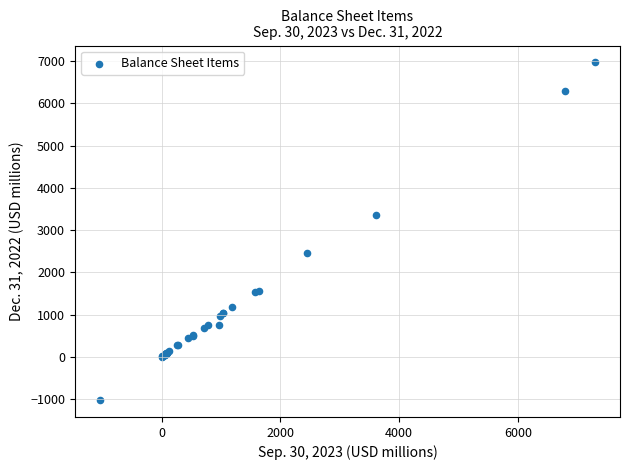

What Y value in the scatter plot is closest to 2974?

3368.9